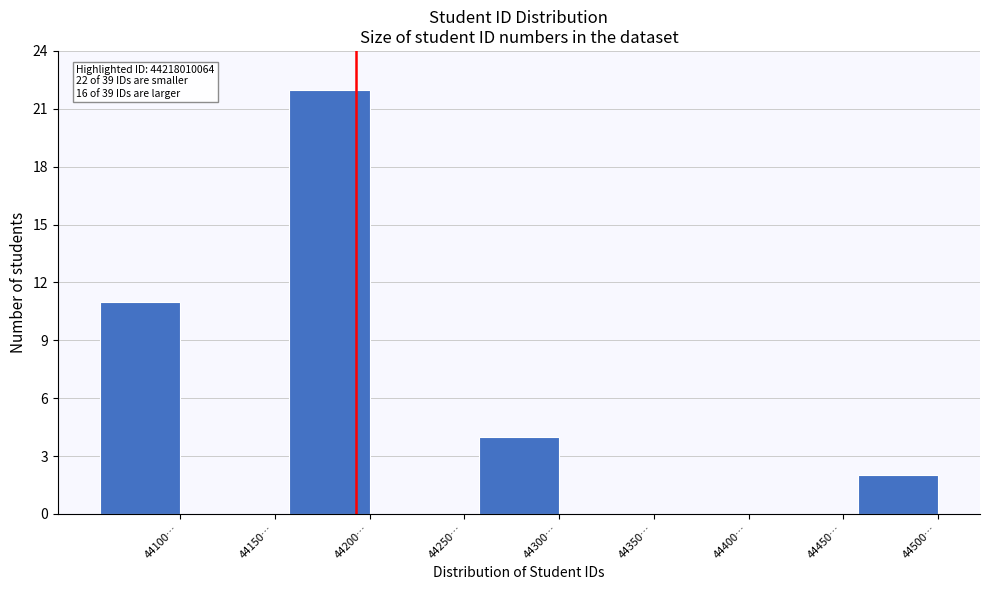

Reading left to right, what are all the values shown in this chart?

44100…=11	44150…=0	44200…=22	44250…=0	44300…=4	44350…=0	44400…=0	44450…=0	44500…=2